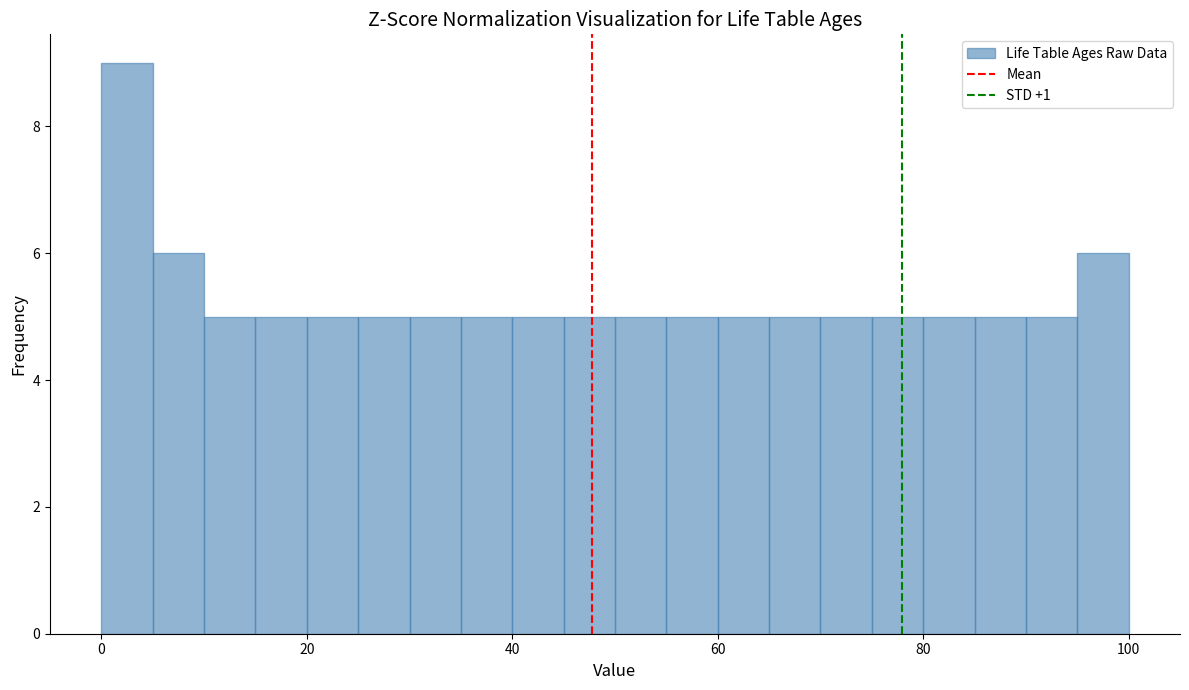

Read against the x-axis, roughly where is the centre of the tallest bar?

2